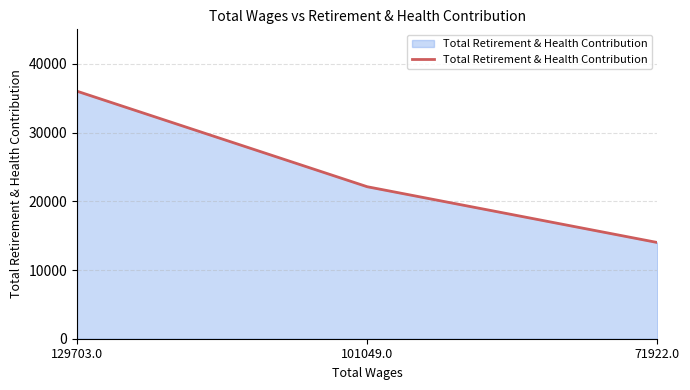

What is the greatest value displayed?

36031